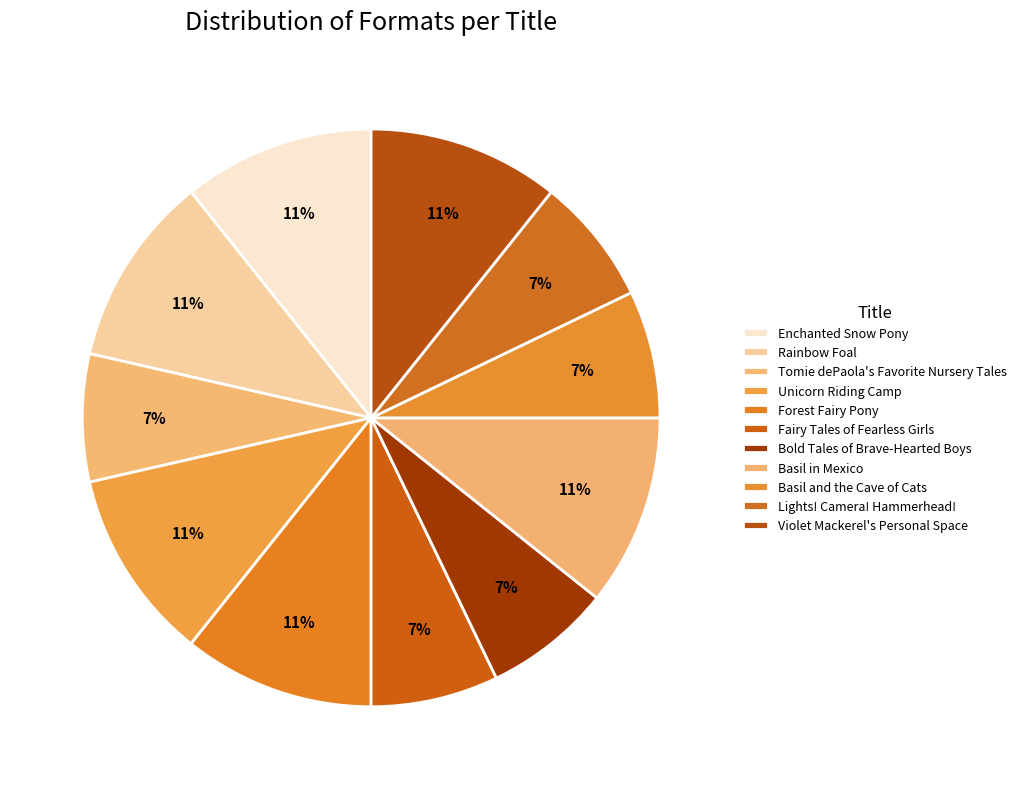

Count the number of slices in the pie.

11